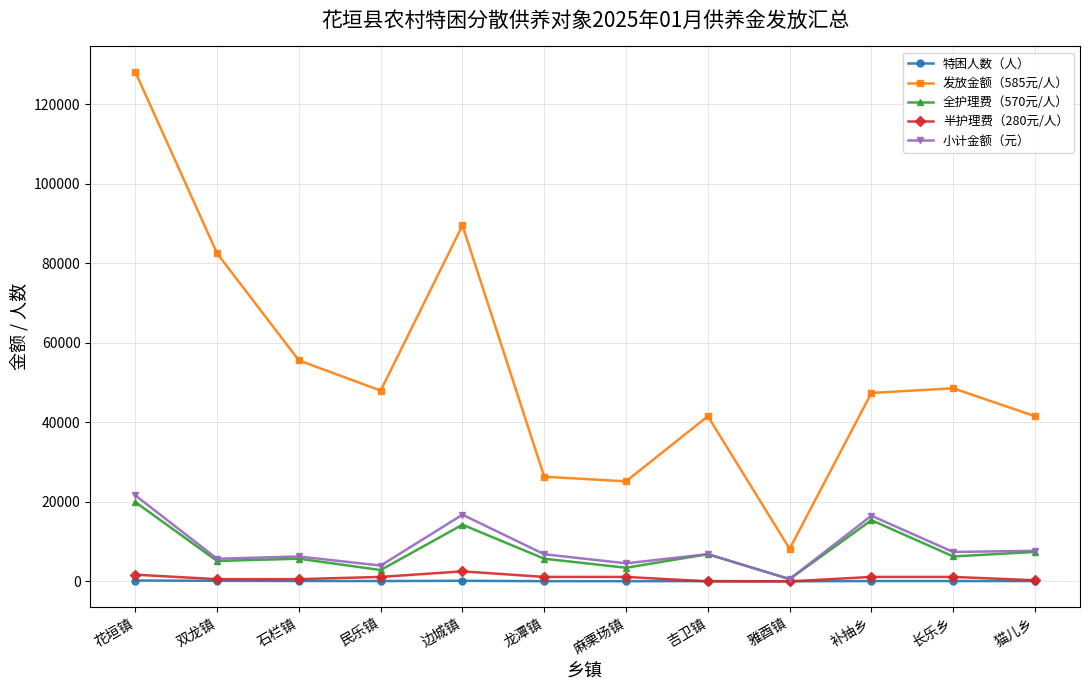

True or false: 全护理费（570元/人） has more than 2 points higher than both neighbors.

True